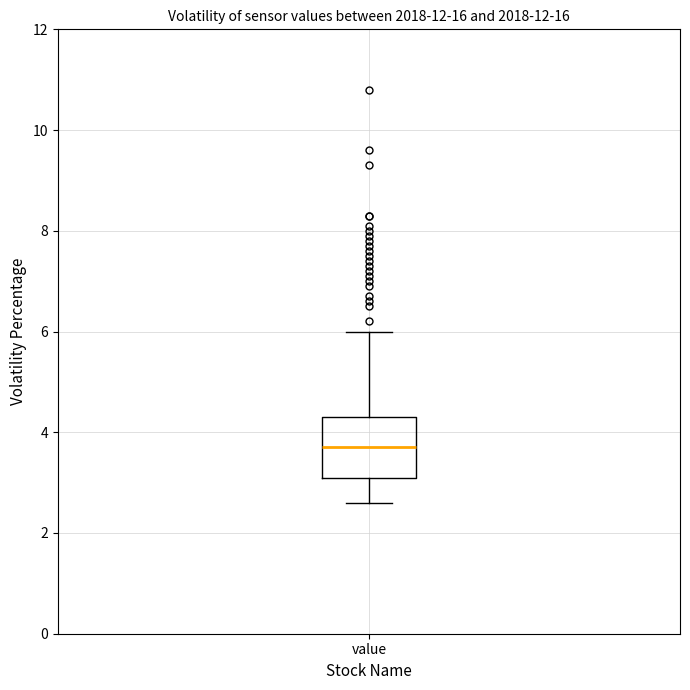

Read this box plot against the y-axis: the position of the median line, the range covered by the box, and the ends of both whiskers. The values are not printed on the chart, so give them approximately, as read against the axis.

median 3.8, box 3.2 to 4.4, whiskers 2.6 to 6.0